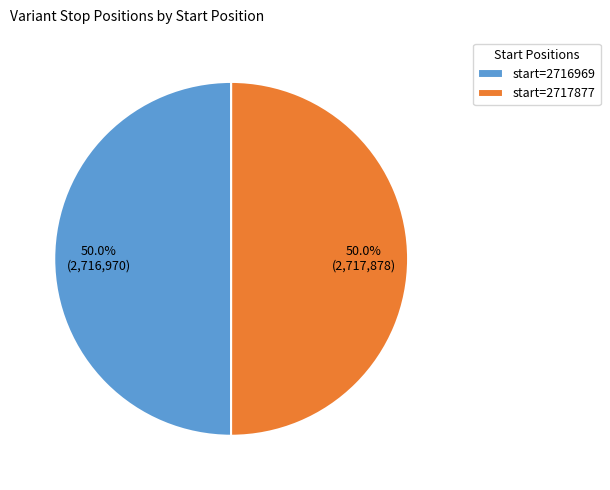

Approximately how many times larger is the value at start=2717877 compared to start=2716969?

1.0